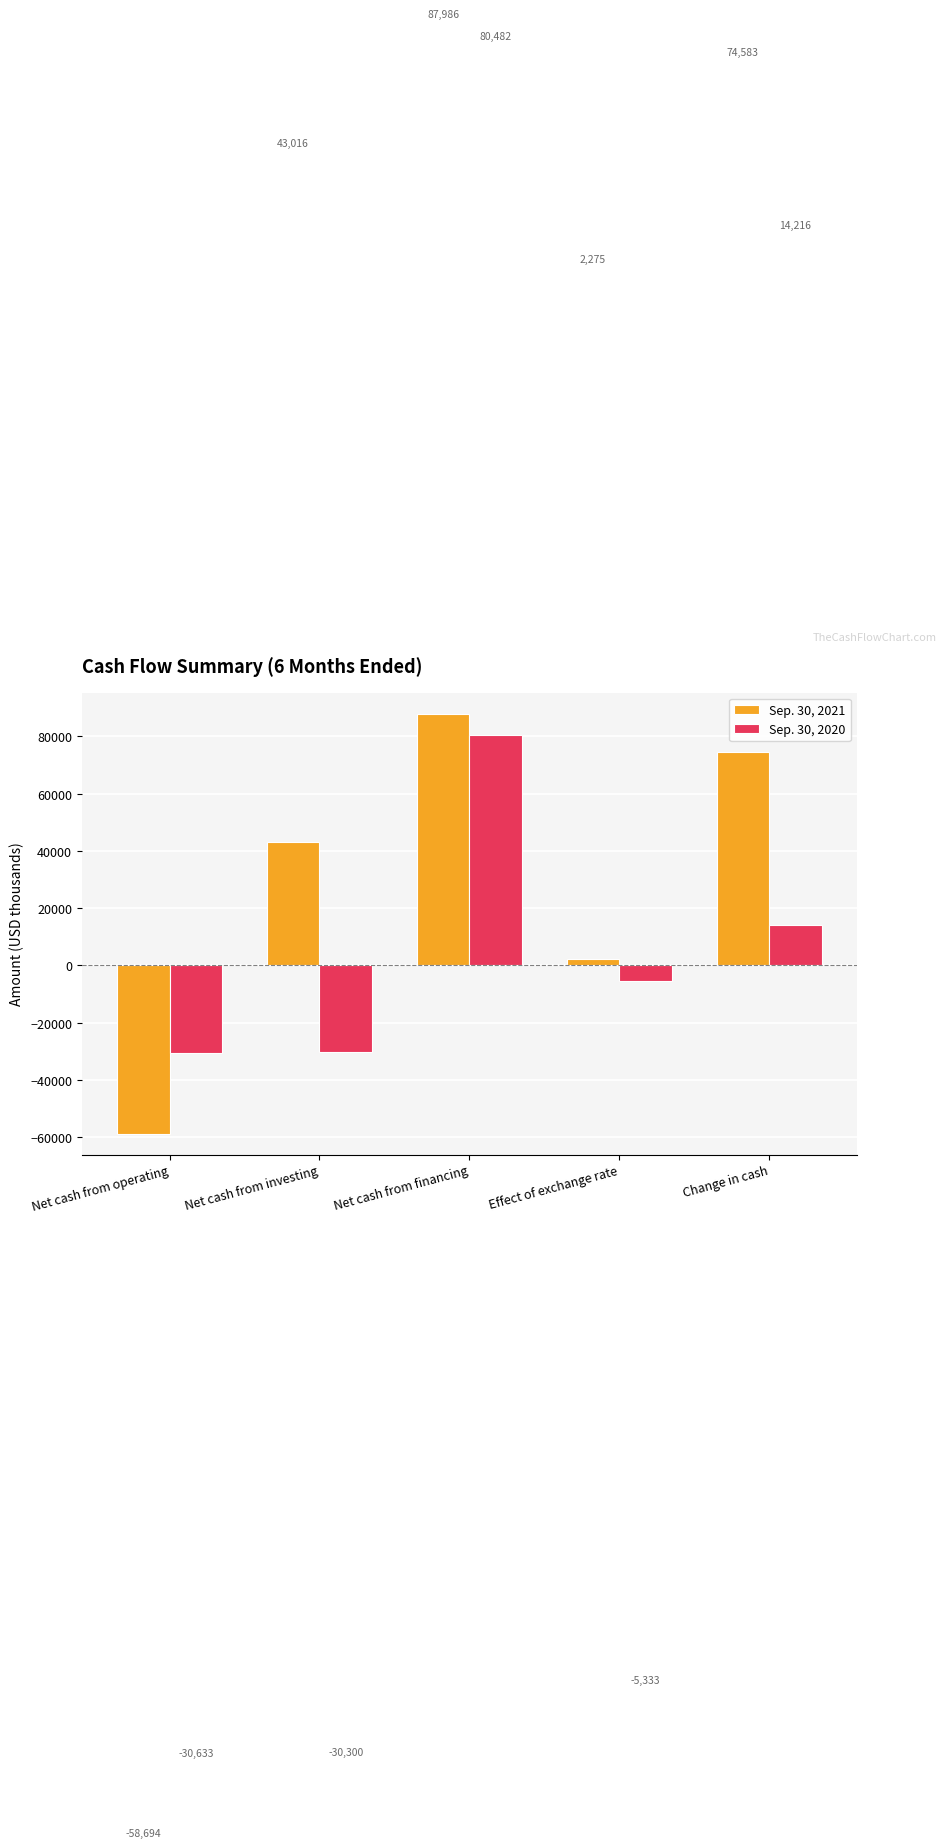

Rank the series by their maximum value, from highest to lowest.

Sep. 30, 2021, Sep. 30, 2020